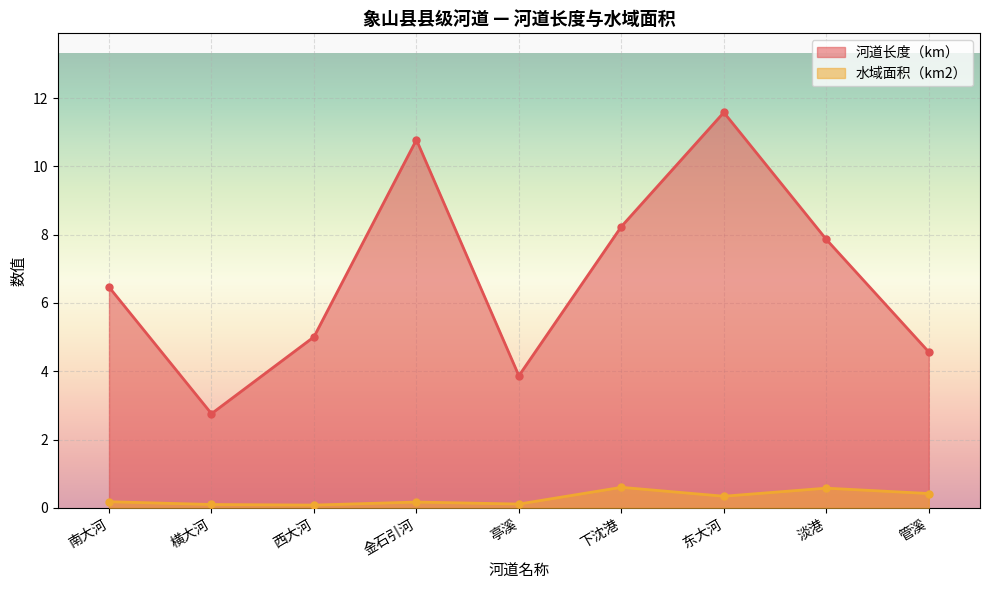

What is the value of the 河道长度（km） point at the 5th from the left?

3.9